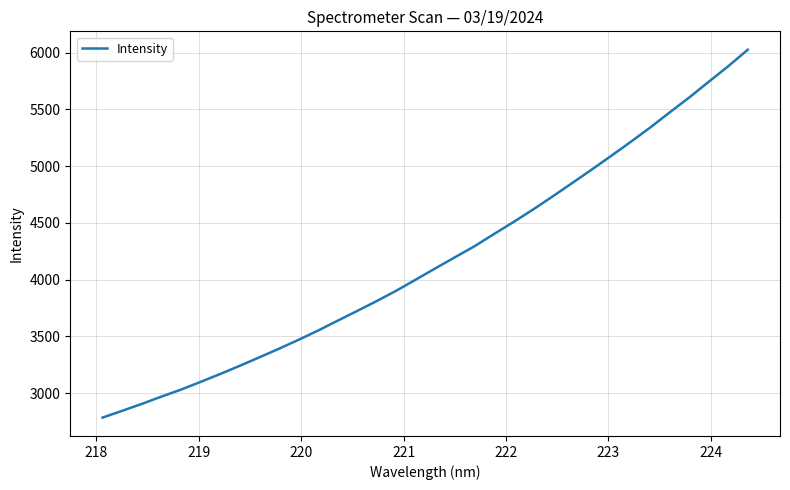

What is the minimum value shown in the chart?

2784.0